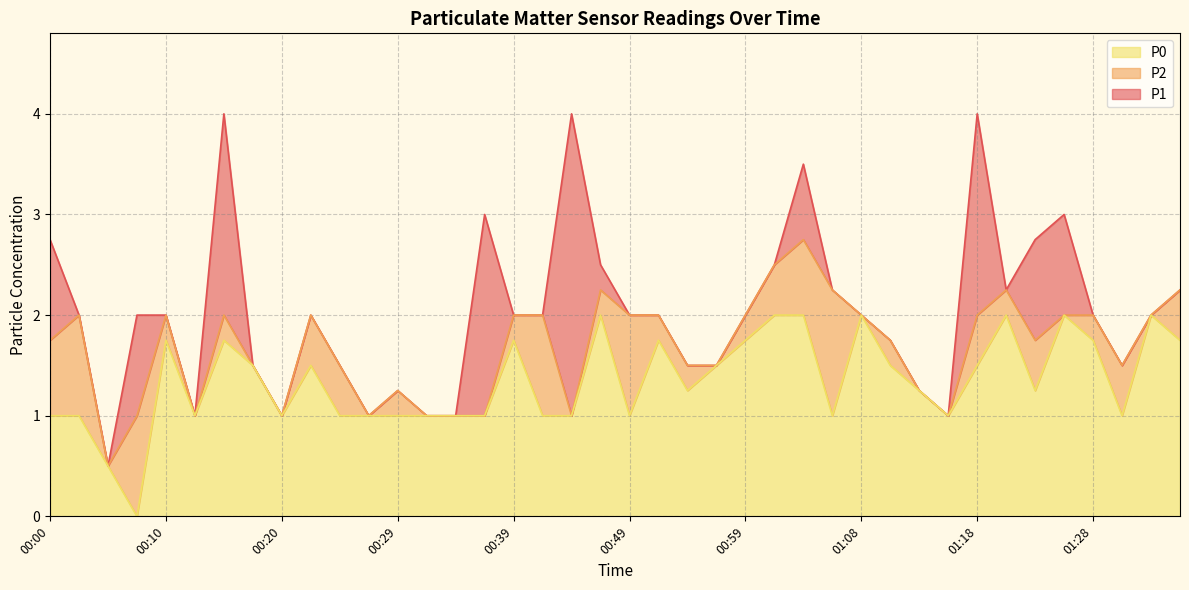

What is the total value across all series at 00:20?

1.0